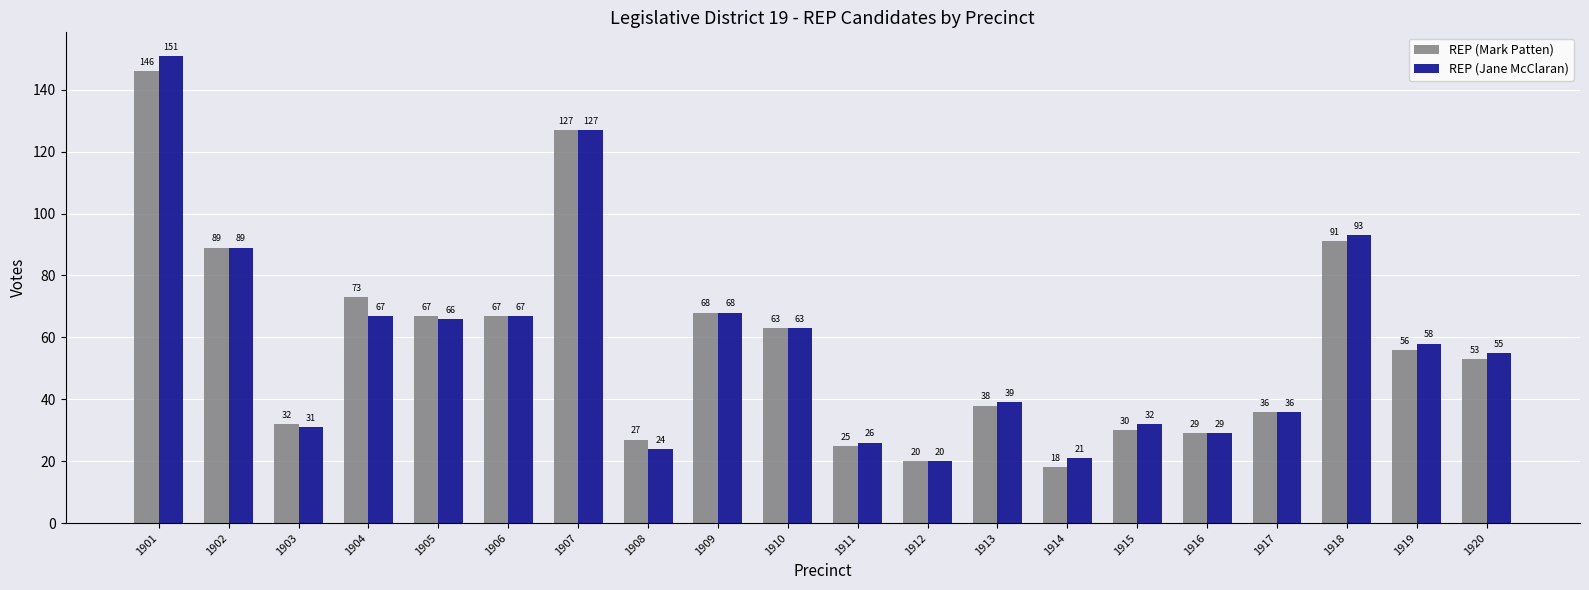

Reading right to left, list all the values displayed in this chart.

REP (Mark Patten): 53	56	91	36	29	30	18	38	20	25	63	68	27	127	67	67	73	32	89	146
REP (Jane McClaran): 55	58	93	36	29	32	21	39	20	26	63	68	24	127	67	66	67	31	89	151